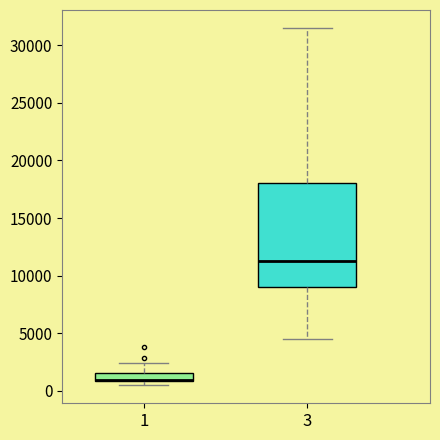

Where is the upper edge of the box at x = 1 on the y-axis? The values are not printed on the chart, so give them approximately, as read against the axis.

1500